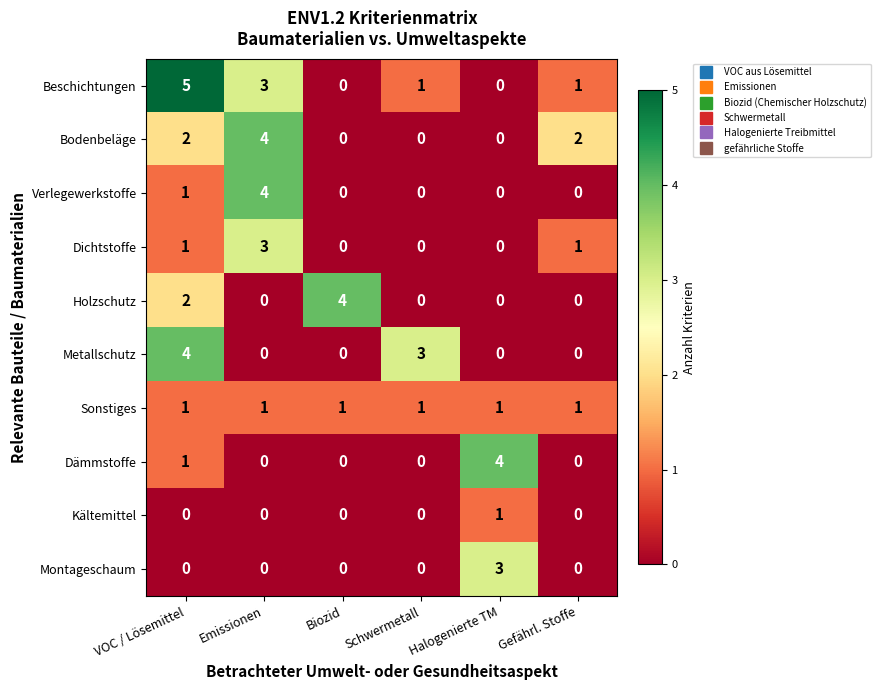

What is the spread (max minus min) of values at Halogenierte TM?

4